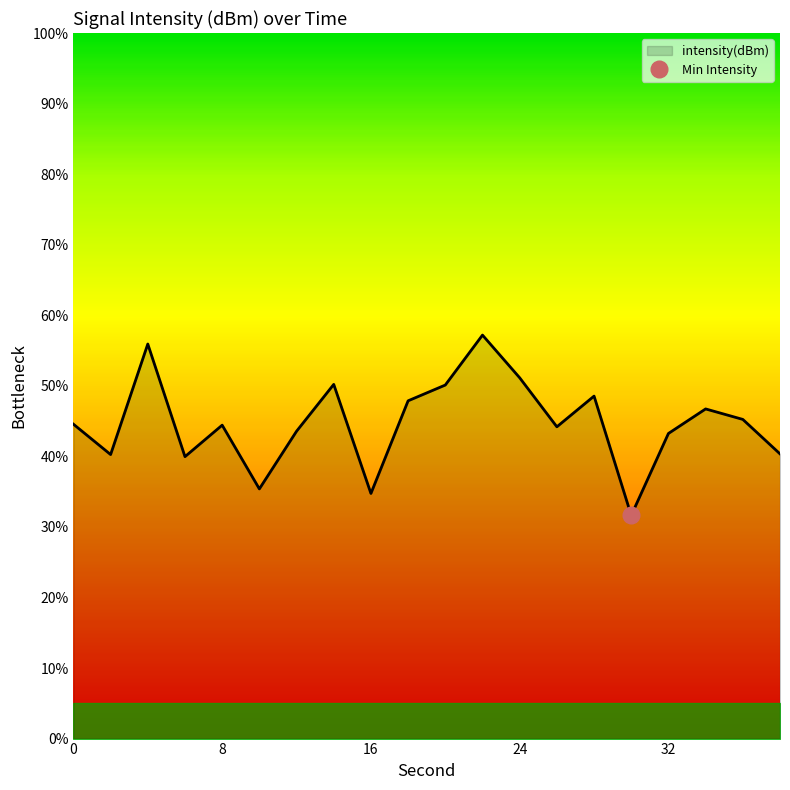

True or false: intensity(dBm) has a value of 44.4 at 8.

True